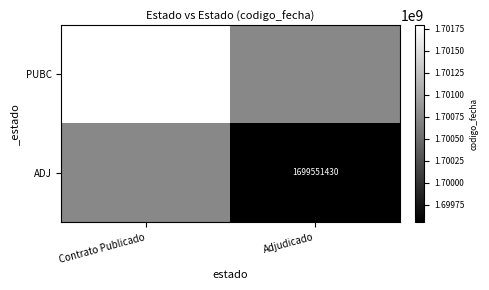

The PUBC series shows 1701790294 at Contrato Publicado. True or false?

True